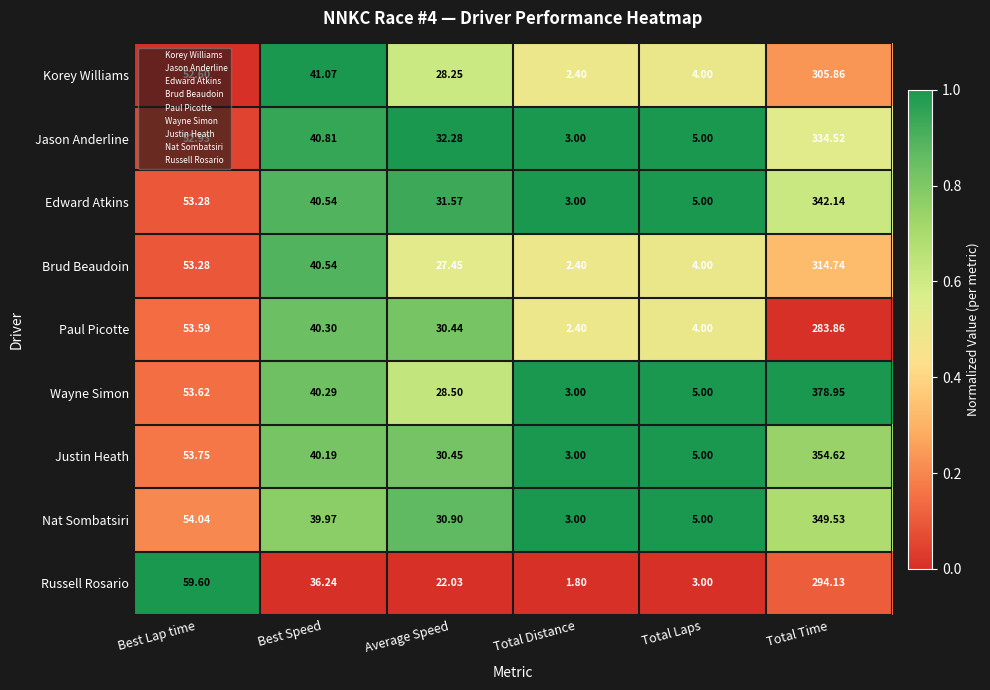

At which category does the chart reach its peak across all series?

Total Time